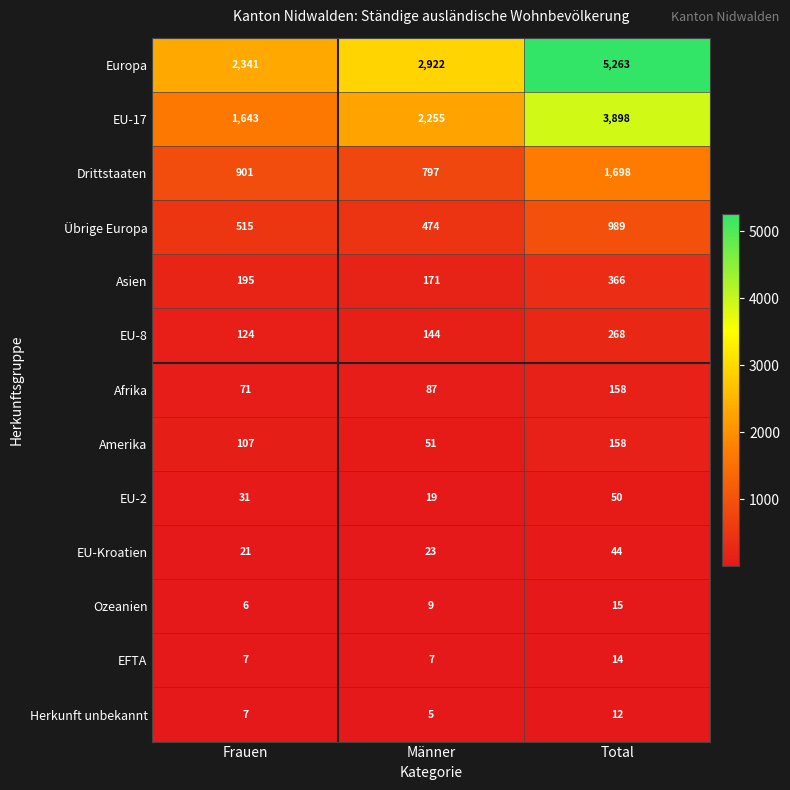

How many values in the EFTA series exceed 7?

1